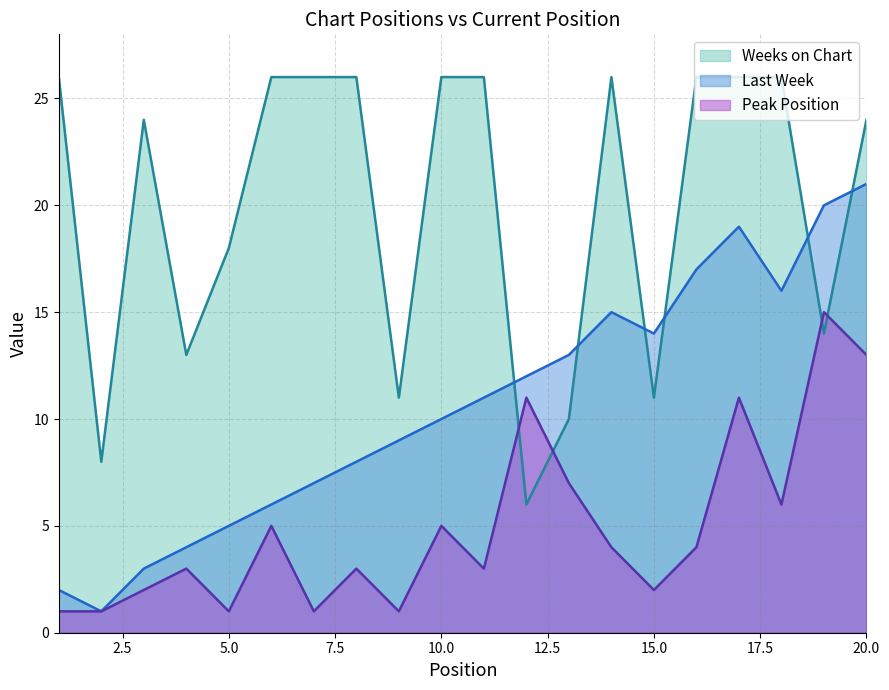

Reading left to right, what are all the values shown in this chart?

Last Week: 1=2	2=1	3=3	4=4	5=5	6=6	7=7	8=8	9=9	10=10	11=11	12=12	13=13	14=15	15=14	16=17	17=19	18=16	19=20	20=21
Peak Position: 1=1	2=1	3=2	4=3	5=1	6=5	7=1	8=3	9=1	10=5	11=3	12=11	13=7	14=4	15=2	16=4	17=11	18=6	19=15	20=13
Weeks on Chart: 1=26	2=8	3=24	4=13	5=18	6=26	7=26	8=26	9=11	10=26	11=26	12=6	13=10	14=26	15=11	16=26	17=26	18=26	19=14	20=24